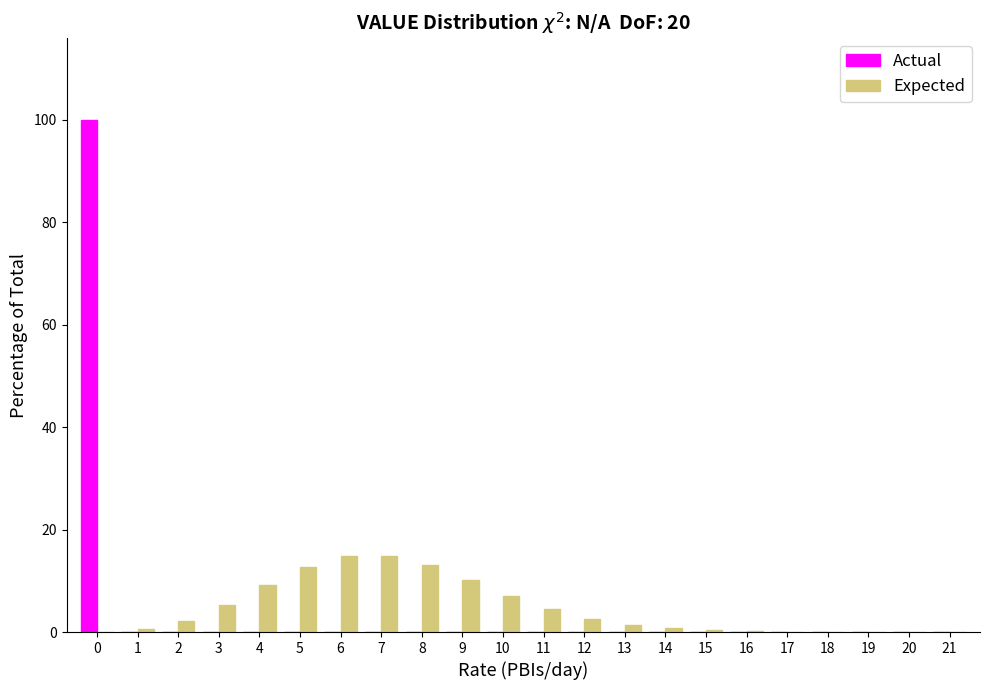

What is the sum of all Expected values?

100.0